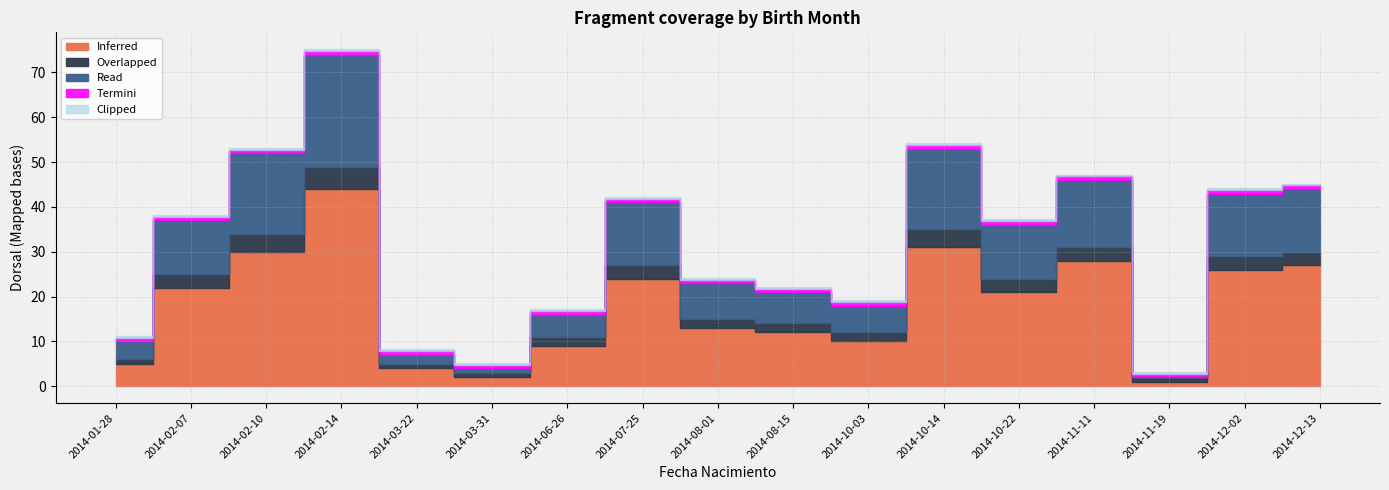

Which series has the widest spread of values?

Inferred